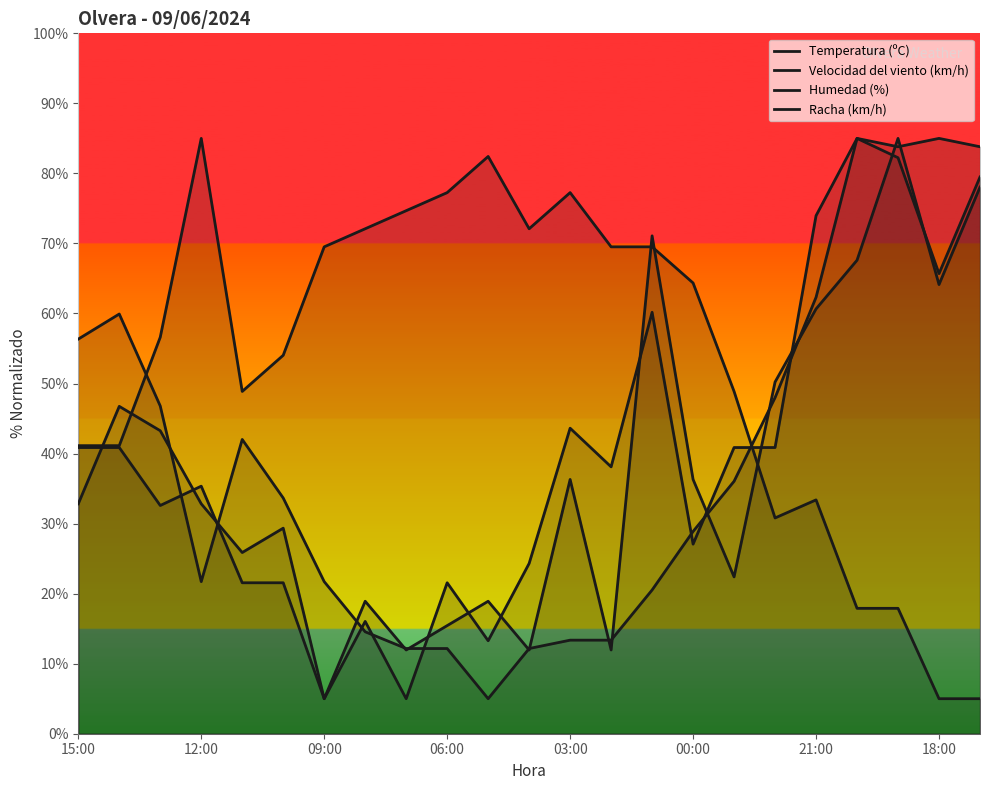

Which series has the largest total across all categories?

Humedad (%)